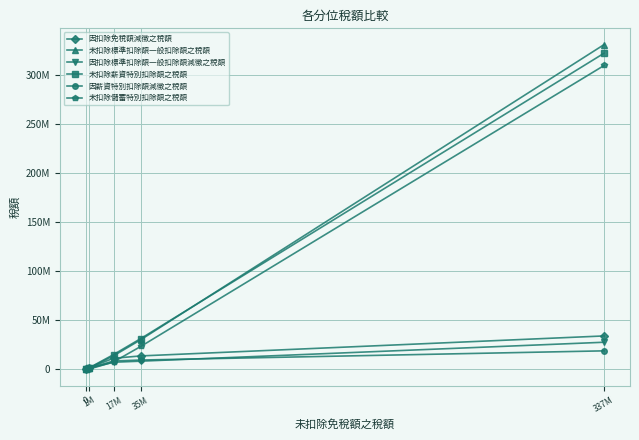

Does the chart have visible grid lines?

Yes